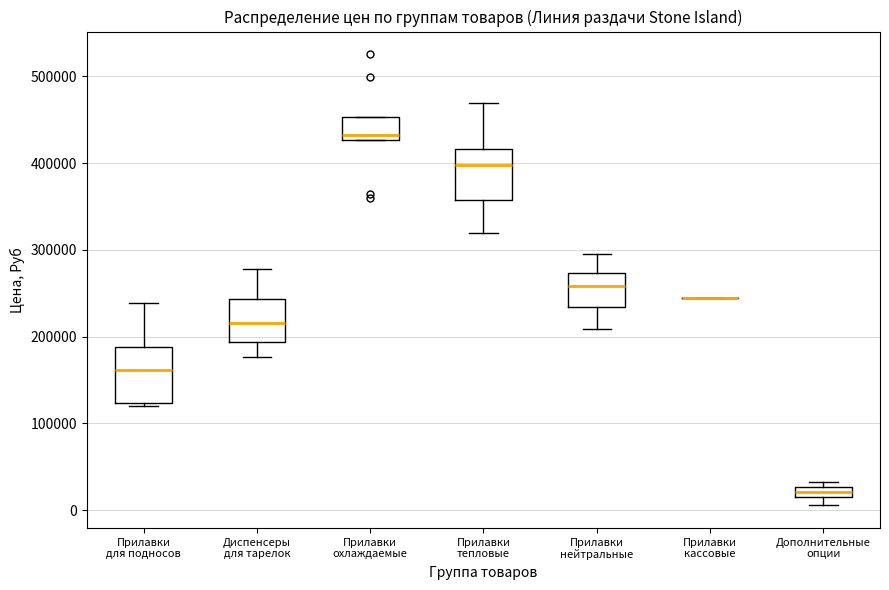

Where is the upper edge of the box for Дополнительные опции on the y-axis? The values are not printed on the chart, so give them approximately, as read against the axis.

30000